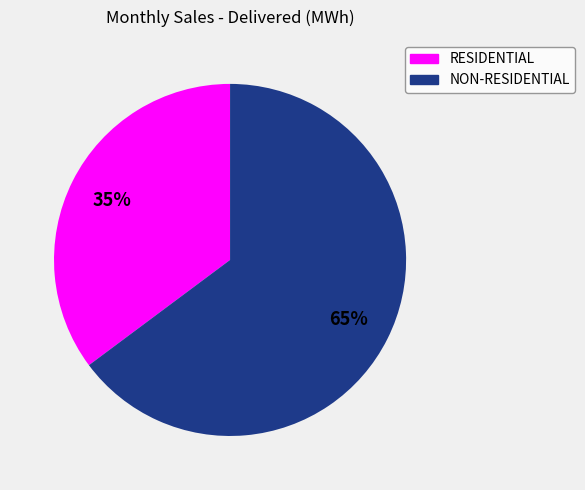

The RESIDENTIAL slice represents 21% of the pie. True or false?

False